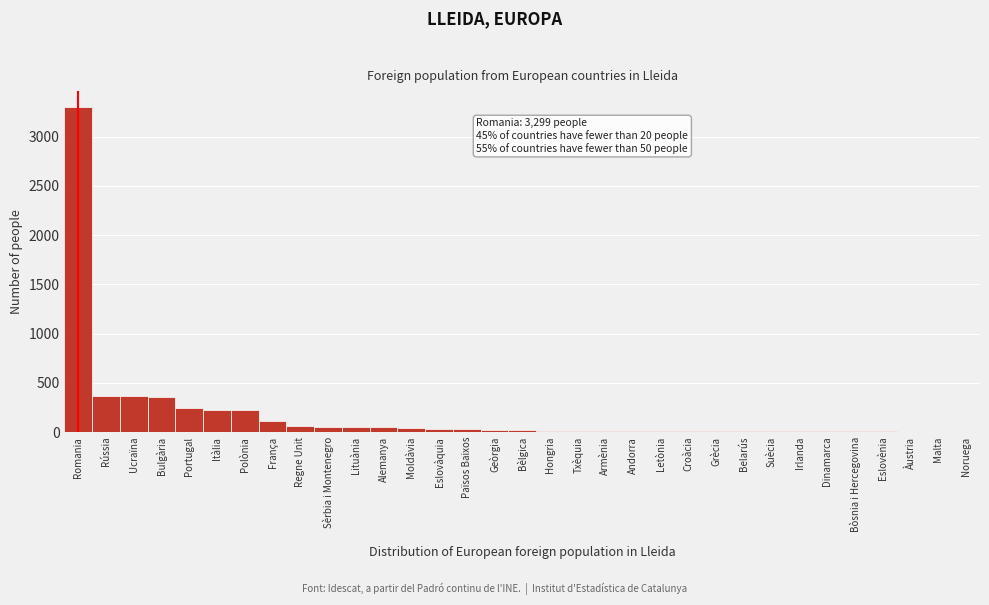

At which category does the chart reach its peak across all series?

Romania